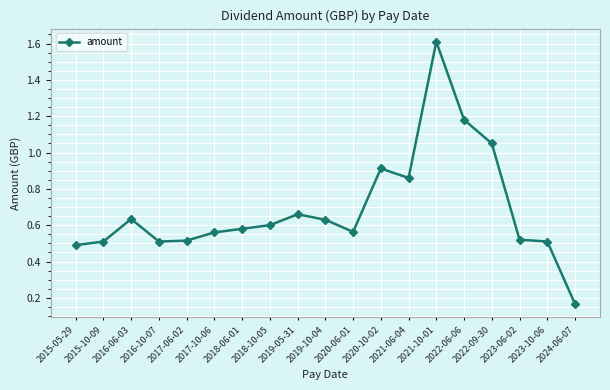

What is the maximum value shown in the chart?

1.6